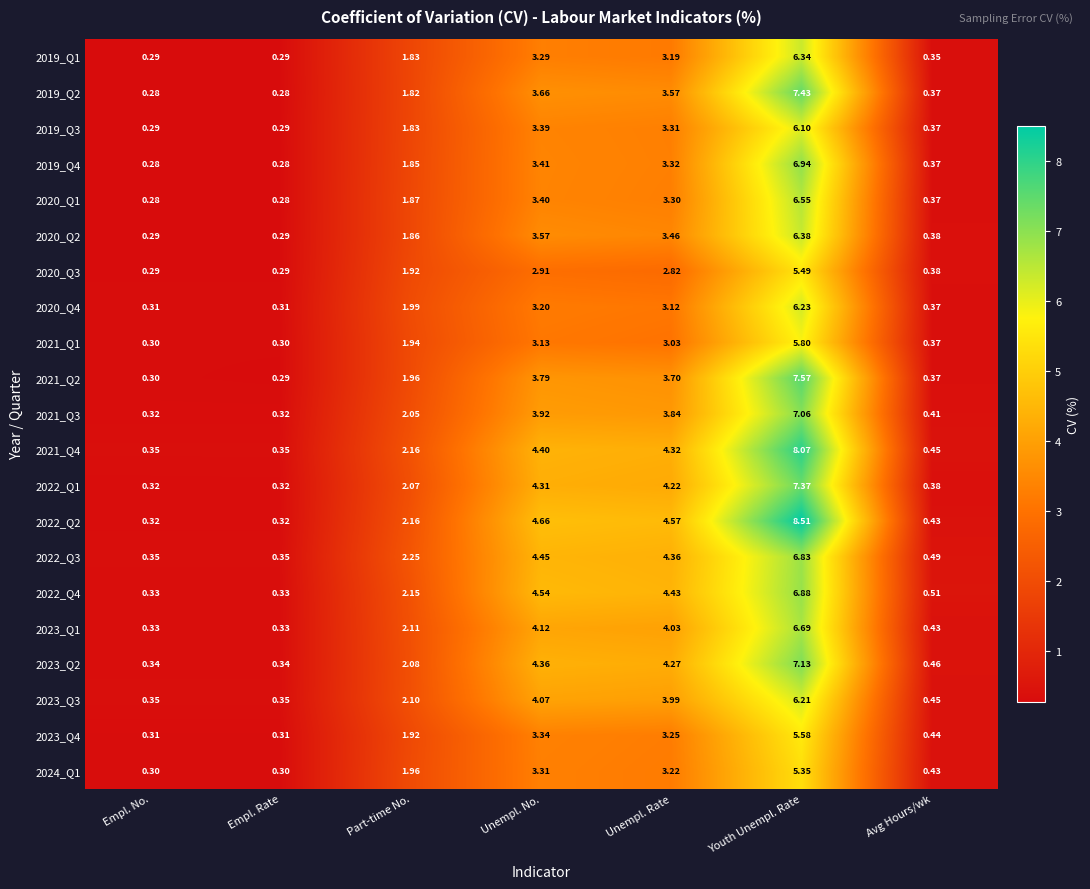

What is the maximum value shown in the chart?

8.5